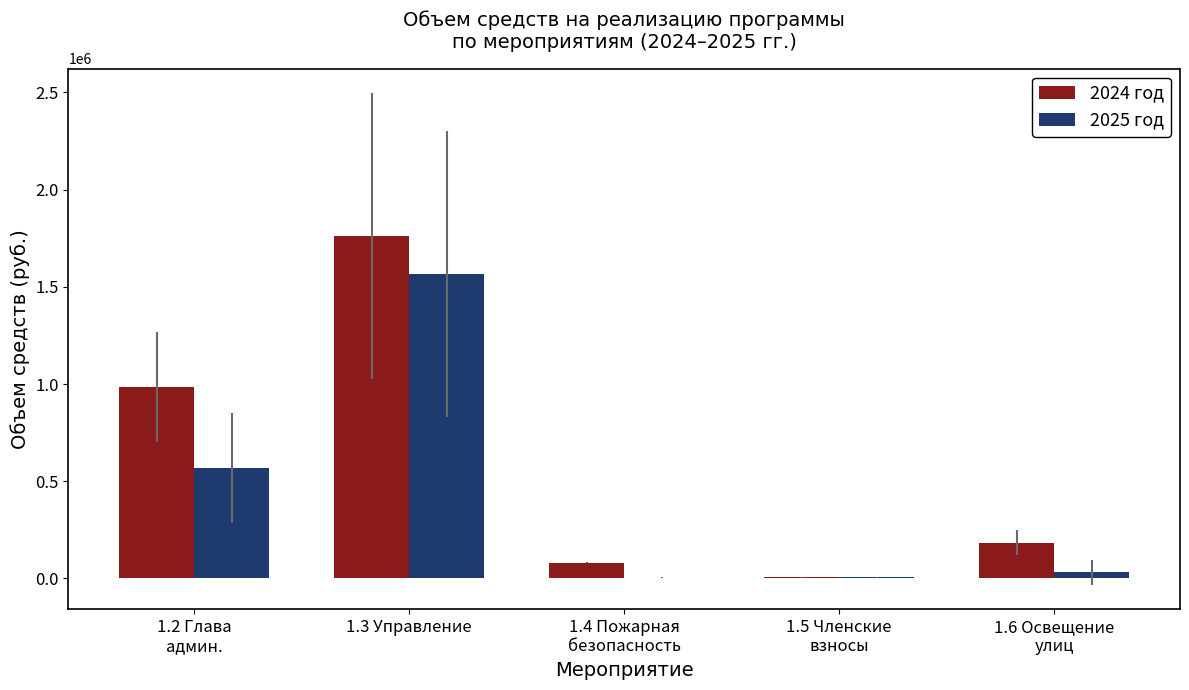

The value of 2024 год at 1.3 Управление is 612147. True or false?

False